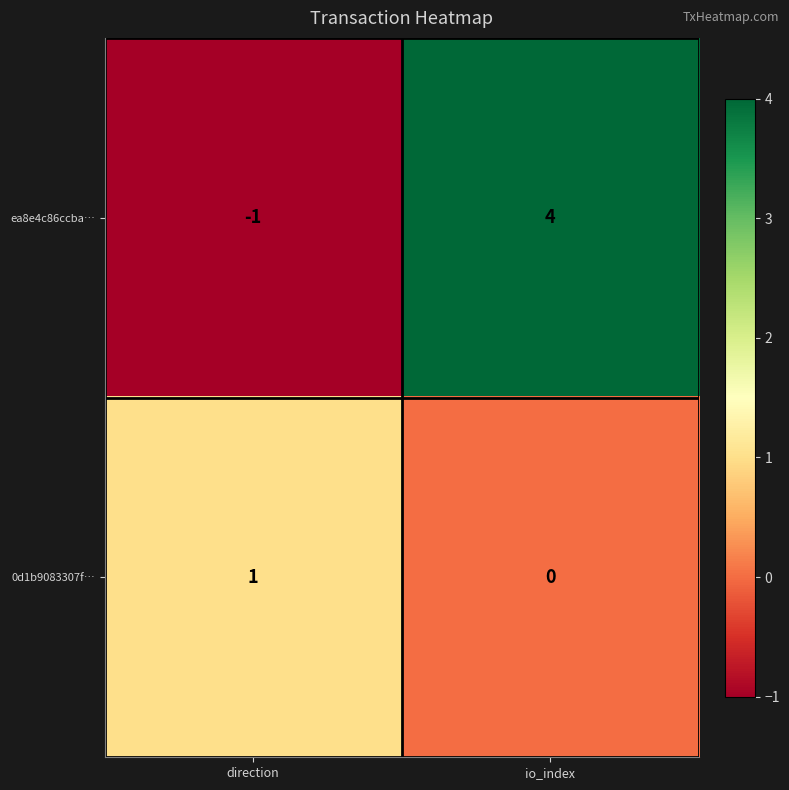

Which series has the widest spread of values?

ea8e4c86ccba…